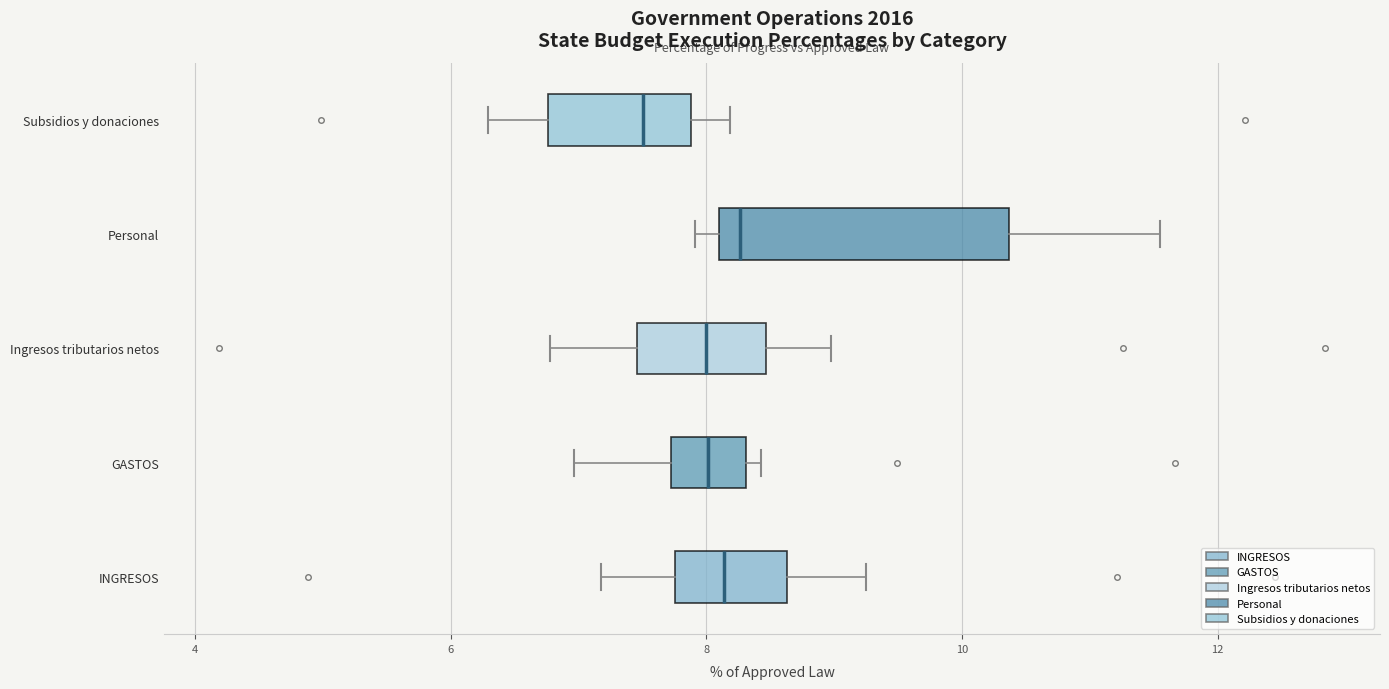

Where is the left edge of the box for Subsidios y donaciones on the x-axis? The values are not printed on the chart, so give them approximately, as read against the axis.

6.8